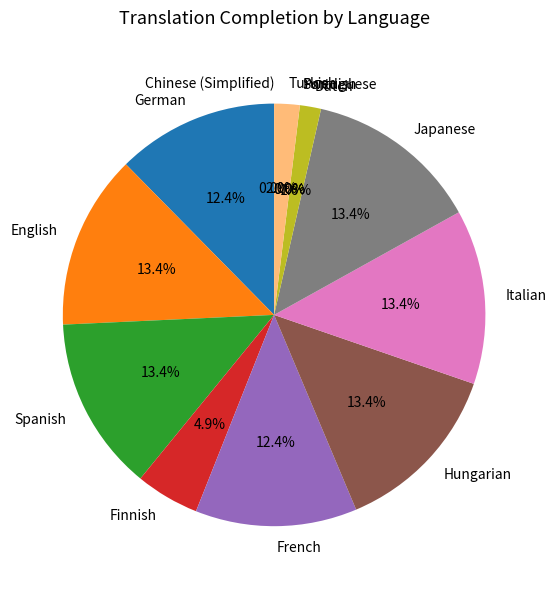

Does Finnish account for over 50% of the chart?

No